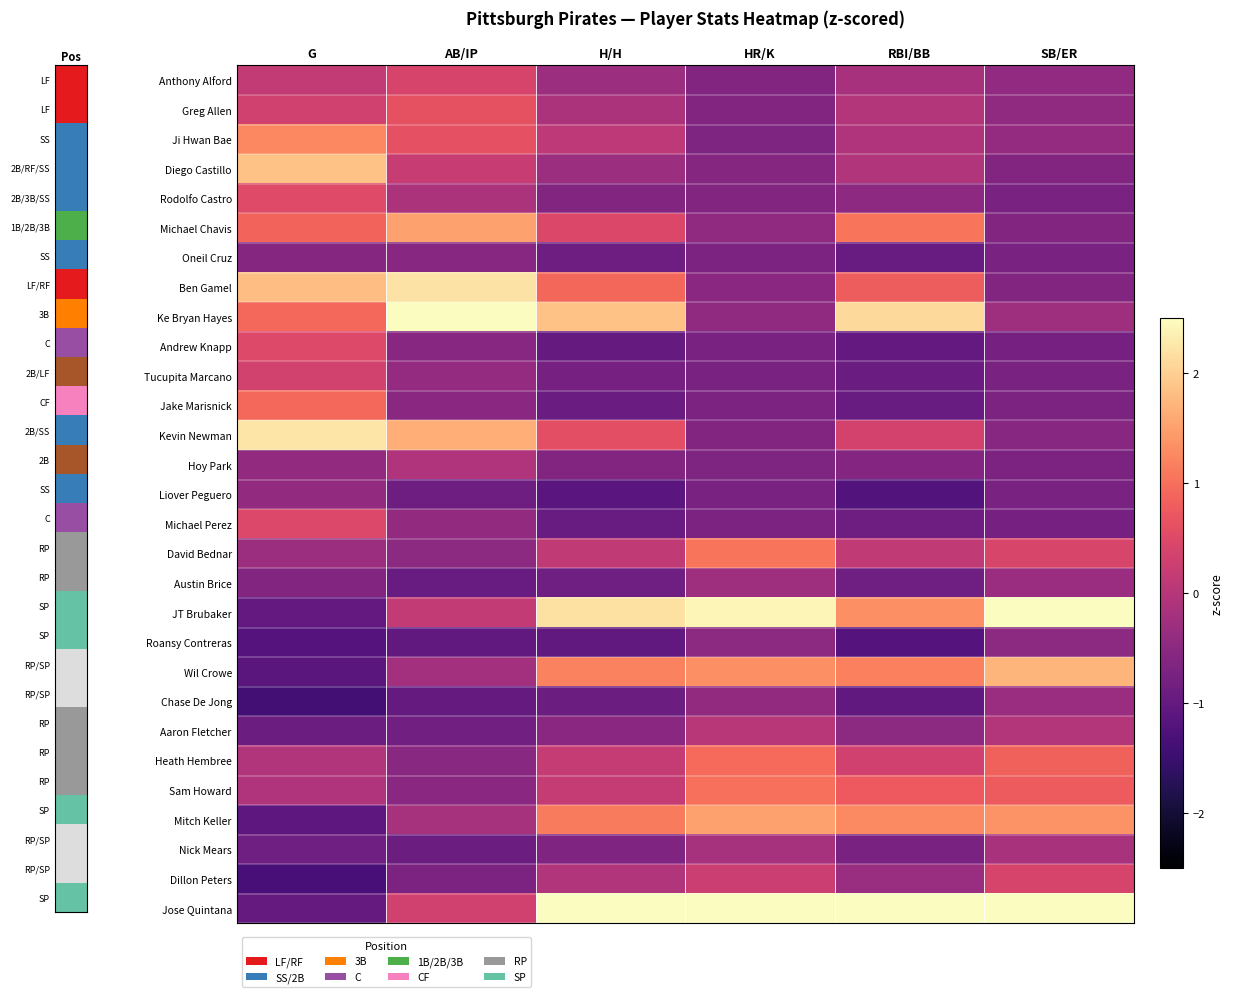

Reading left to right, transcribe all the data shown in this chart.

Anthony Alford: G=0.2	AB/IP=0.4	H/H=-0.3	HR/K=-0.6	RBI/BB=-0.2	SB/ER=-0.4
Greg Allen: G=0.3	AB/IP=0.6	H/H=-0.1	HR/K=-0.6	RBI/BB=-0.0	SB/ER=-0.5
Ji Hwan Bae: G=1.3	AB/IP=0.6	H/H=0.1	HR/K=-0.7	RBI/BB=-0.1	SB/ER=-0.4
Diego Castillo: G=1.9	AB/IP=0.2	H/H=-0.3	HR/K=-0.6	RBI/BB=-0.0	SB/ER=-0.6
Rodolfo Castro: G=0.5	AB/IP=-0.1	H/H=-0.6	HR/K=-0.6	RBI/BB=-0.5	SB/ER=-0.7
Michael Chavis: G=0.9	AB/IP=1.5	H/H=0.5	HR/K=-0.5	RBI/BB=1.1	SB/ER=-0.6
Oneil Cruz: G=-0.6	AB/IP=-0.6	H/H=-0.9	HR/K=-0.7	RBI/BB=-0.9	SB/ER=-0.7
Ben Gamel: G=1.8	AB/IP=2.2	H/H=0.9	HR/K=-0.5	RBI/BB=0.8	SB/ER=-0.6
Ke Bryan Hayes: G=0.9	AB/IP=3.2	H/H=1.9	HR/K=-0.5	RBI/BB=2.1	SB/ER=-0.3
Andrew Knapp: G=0.5	AB/IP=-0.6	H/H=-1.0	HR/K=-0.7	RBI/BB=-1.0	SB/ER=-0.8
Tucupita Marcano: G=0.3	AB/IP=-0.4	H/H=-0.8	HR/K=-0.7	RBI/BB=-0.9	SB/ER=-0.7
Jake Marisnick: G=0.9	AB/IP=-0.5	H/H=-0.9	HR/K=-0.7	RBI/BB=-0.9	SB/ER=-0.7
Kevin Newman: G=2.2	AB/IP=1.6	H/H=0.6	HR/K=-0.6	RBI/BB=0.4	SB/ER=-0.6
Hoy Park: G=-0.4	AB/IP=-0.1	H/H=-0.6	HR/K=-0.7	RBI/BB=-0.6	SB/ER=-0.7
Liover Peguero: G=-0.4	AB/IP=-0.9	H/H=-1.1	HR/K=-0.7	RBI/BB=-1.2	SB/ER=-0.7
Michael Perez: G=0.5	AB/IP=-0.4	H/H=-0.9	HR/K=-0.7	RBI/BB=-0.9	SB/ER=-0.8
David Bednar: G=-0.3	AB/IP=-0.5	H/H=0.1	HR/K=1.1	RBI/BB=0.1	SB/ER=0.4
Austin Brice: G=-0.6	AB/IP=-1.0	H/H=-0.8	HR/K=-0.3	RBI/BB=-0.9	SB/ER=-0.3
JT Brubaker: G=-1.0	AB/IP=0.2	H/H=2.2	HR/K=2.4	RBI/BB=1.3	SB/ER=2.6
Roansy Contreras: G=-1.2	AB/IP=-1.0	H/H=-1.0	HR/K=-0.5	RBI/BB=-1.2	SB/ER=-0.5
Wil Crowe: G=-1.1	AB/IP=-0.2	H/H=1.2	HR/K=1.3	RBI/BB=1.2	SB/ER=1.7
Chase De Jong: G=-1.4	AB/IP=-1.0	H/H=-0.9	HR/K=-0.4	RBI/BB=-1.0	SB/ER=-0.3
Aaron Fletcher: G=-0.9	AB/IP=-0.8	H/H=-0.5	HR/K=0.0	RBI/BB=-0.5	SB/ER=-0.0
Heath Hembree: G=-0.0	AB/IP=-0.5	H/H=0.2	HR/K=0.9	RBI/BB=0.3	SB/ER=0.8
Sam Howard: G=-0.1	AB/IP=-0.5	H/H=0.2	HR/K=1.0	RBI/BB=0.8	SB/ER=0.8
Mitch Keller: G=-1.1	AB/IP=-0.2	H/H=1.1	HR/K=1.5	RBI/BB=1.3	SB/ER=1.4
Nick Mears: G=-0.8	AB/IP=-0.9	H/H=-0.7	HR/K=-0.2	RBI/BB=-0.7	SB/ER=-0.1
Dillon Peters: G=-1.4	AB/IP=-0.7	H/H=-0.1	HR/K=0.2	RBI/BB=-0.4	SB/ER=0.4
Jose Quintana: G=-1.0	AB/IP=0.3	H/H=2.6	HR/K=3.0	RBI/BB=2.6	SB/ER=2.9